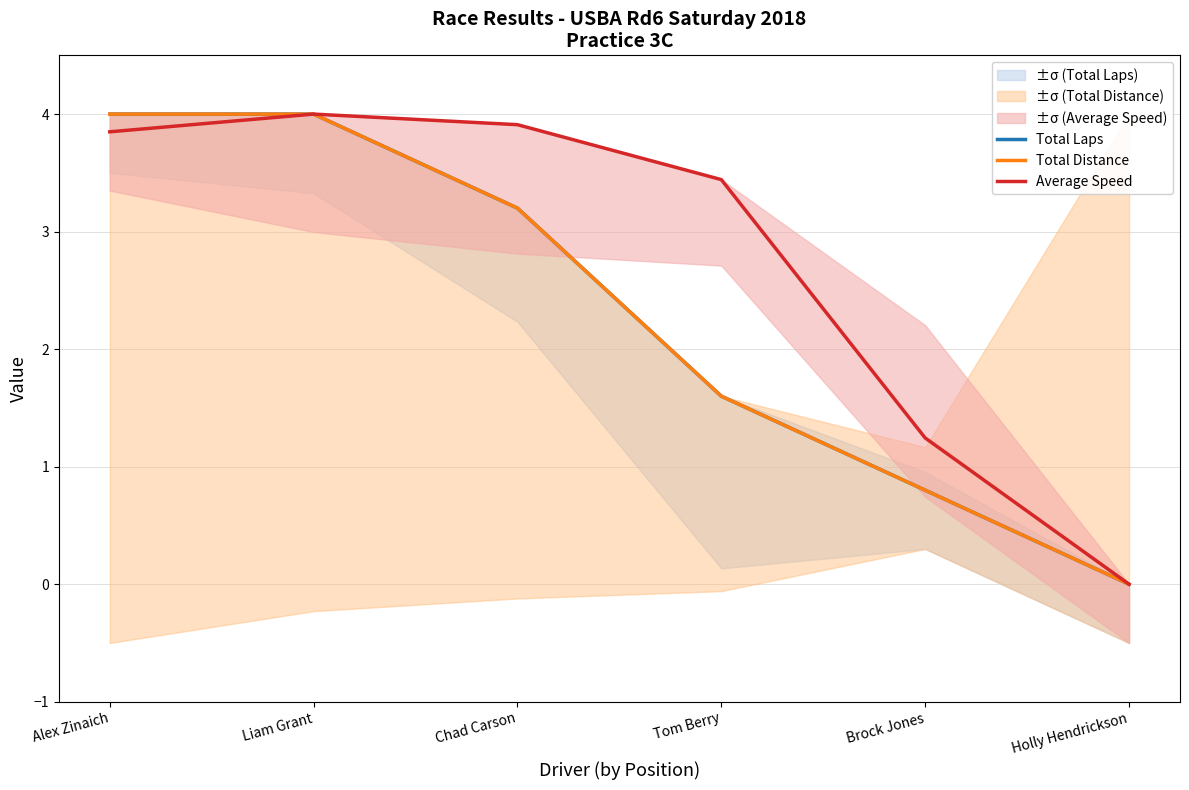

Which series has the largest total across all categories?

Average Speed